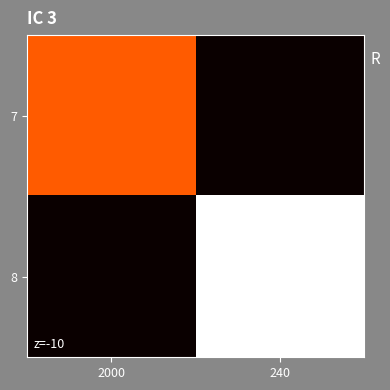

How many categories are shown in the chart?

2